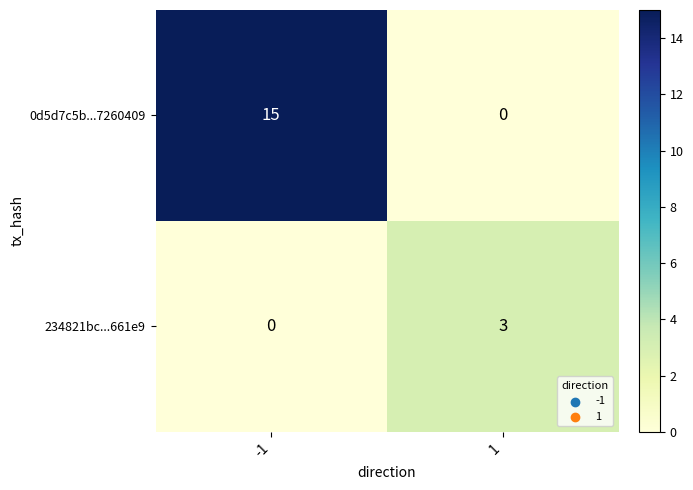

Reading left to right, list all the values displayed in this chart.

0d5d7c5b...7260409: -1=15	1=0
234821bc...661e9: -1=0	1=3